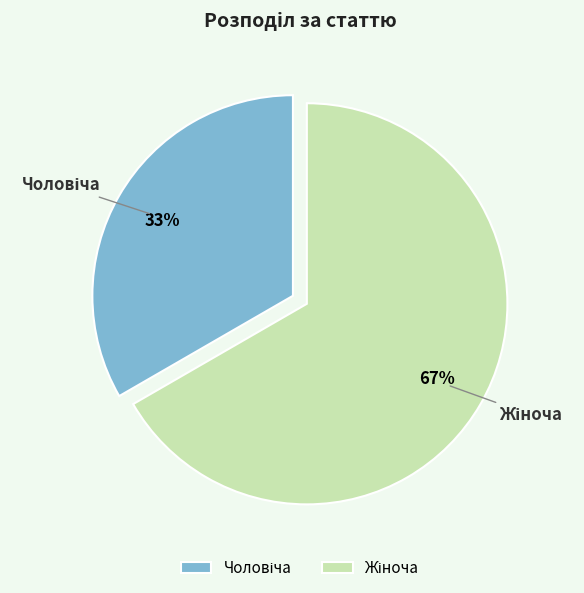

Is there any slice that represents more than half of the pie?

Yes